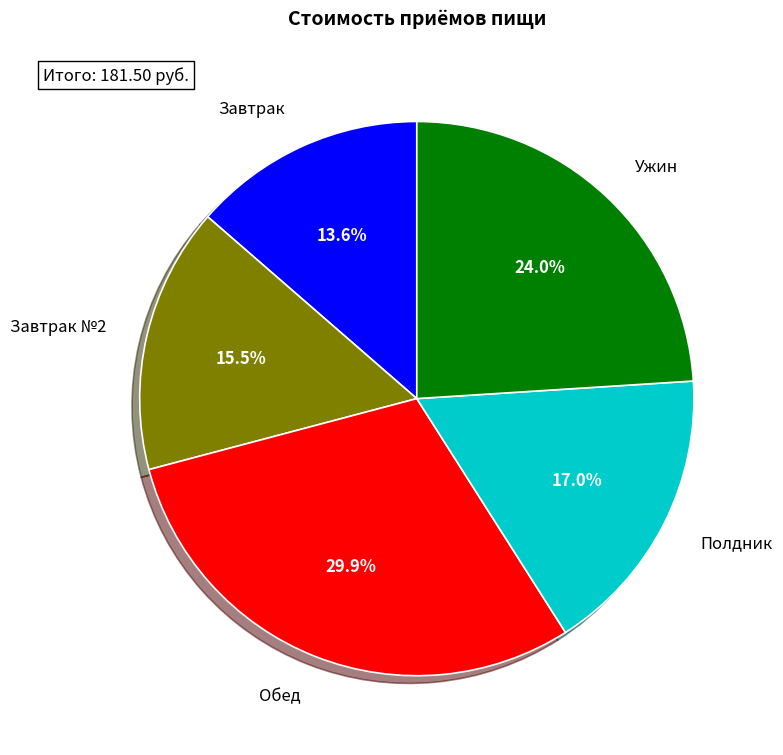

Does any single category account for the majority?

No